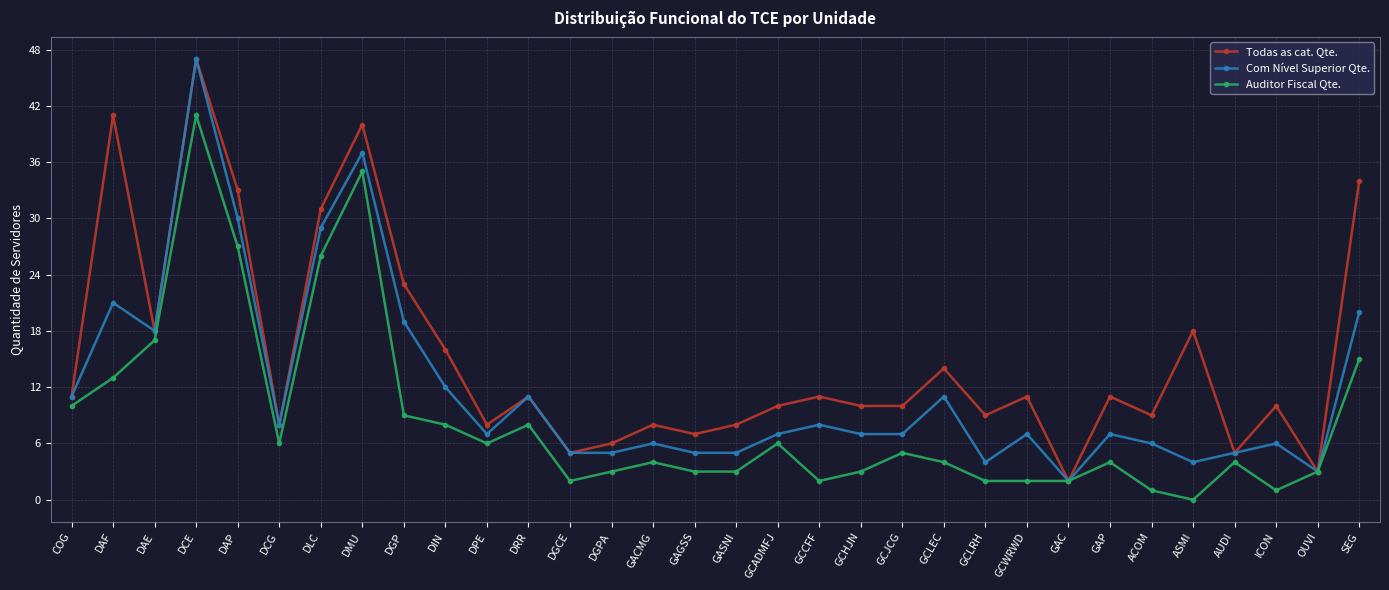

What is the difference between the highest and lowest values at DGP?

14